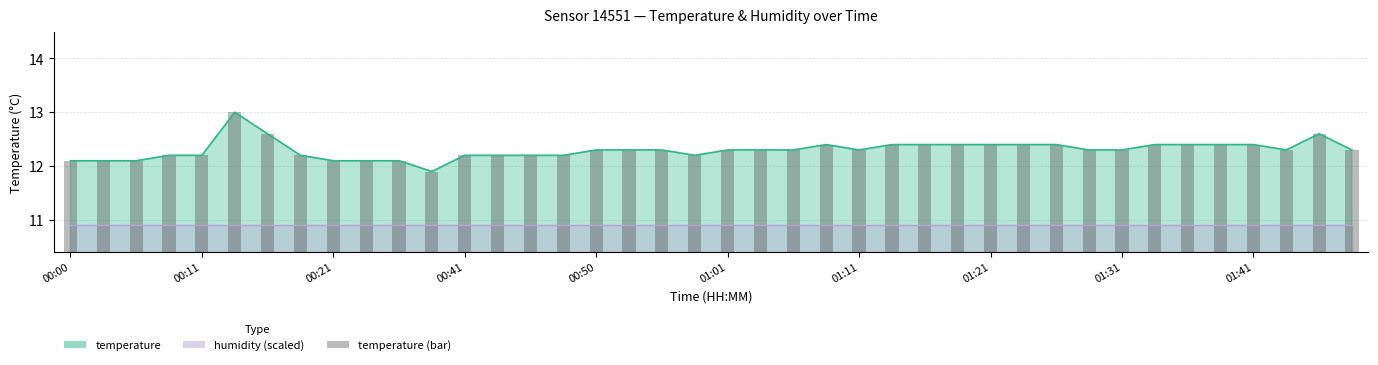

What is the difference between the maximum and minimum values?

1.1